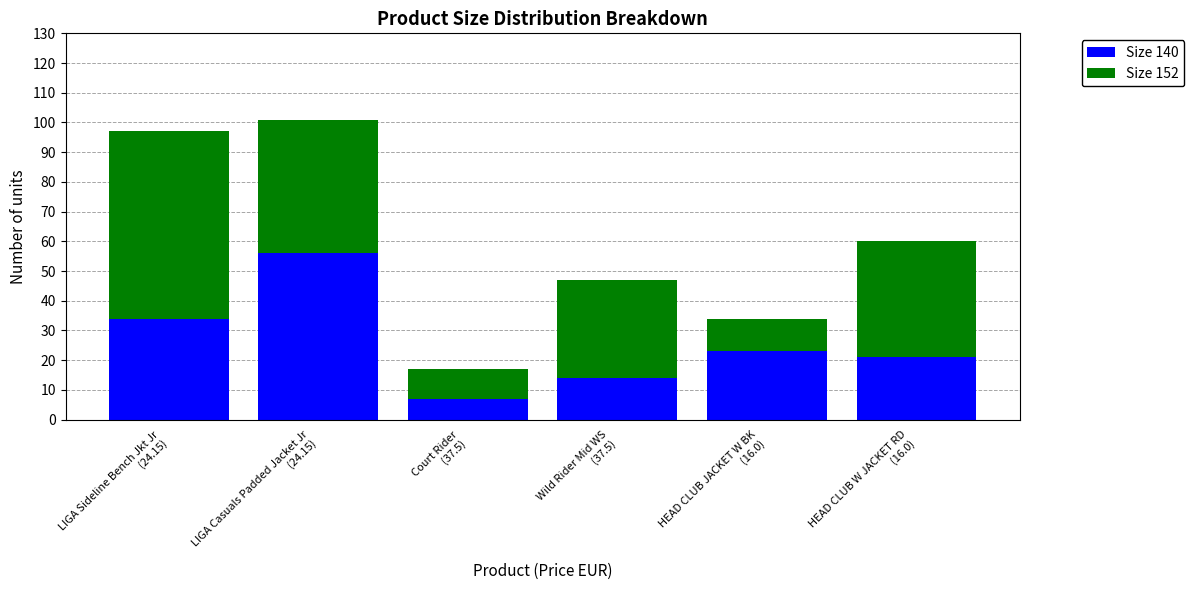

Count the Size 140 values in the range 14 to 34.

4